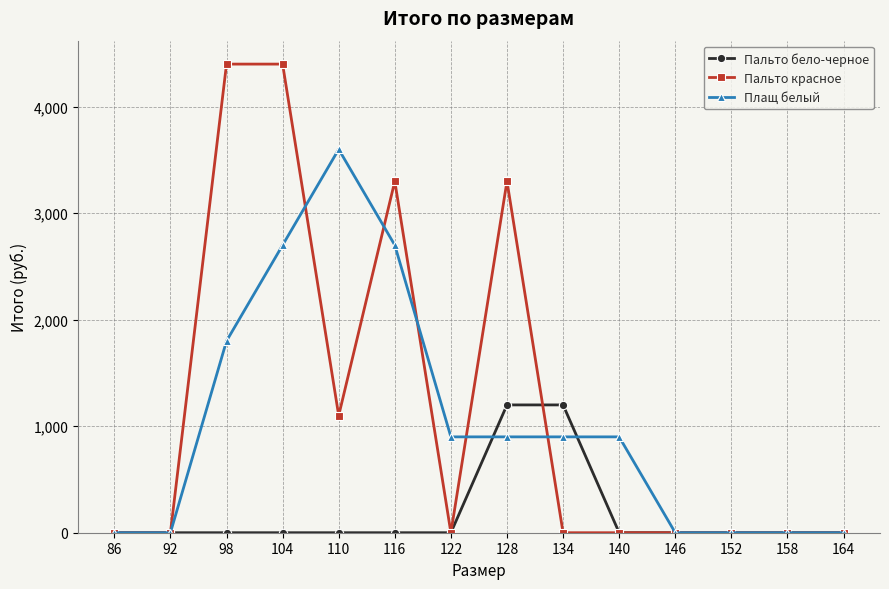

Rank the series by their maximum value, from lowest to highest.

Пальто бело-черное, Плащ белый, Пальто красное